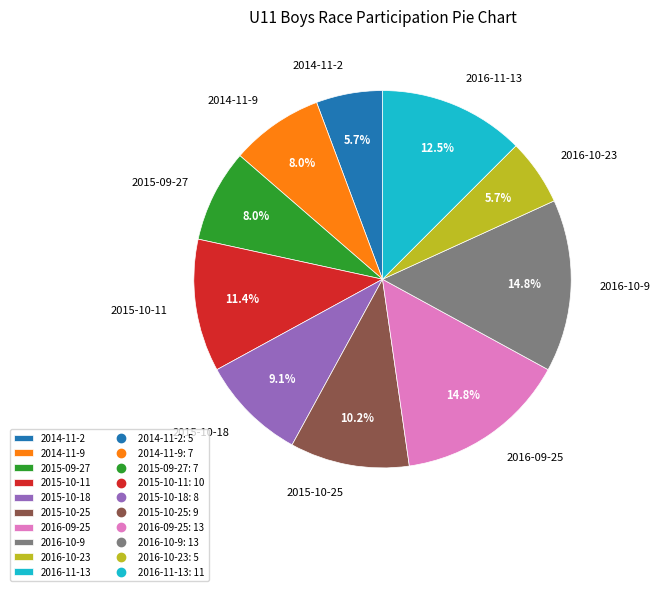

Does 2016-10-23 represent more than half of the total?

No